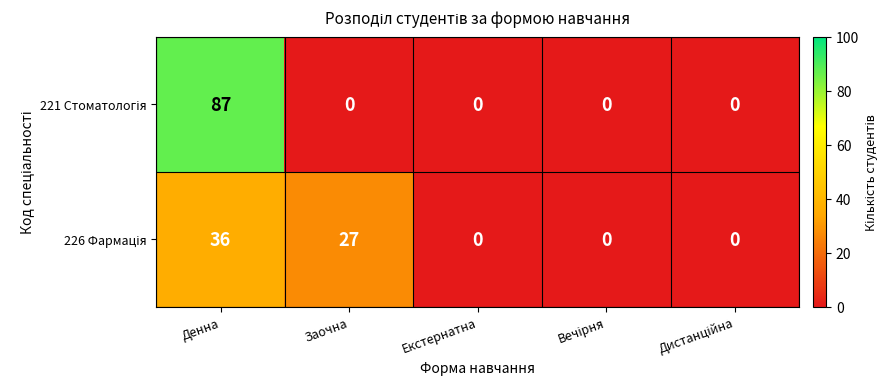

At which category does the chart reach its peak across all series?

Денна